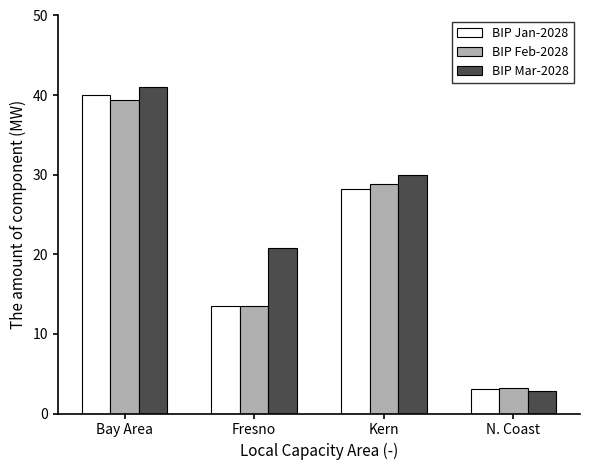

What is the maximum value shown in the chart?

41.0